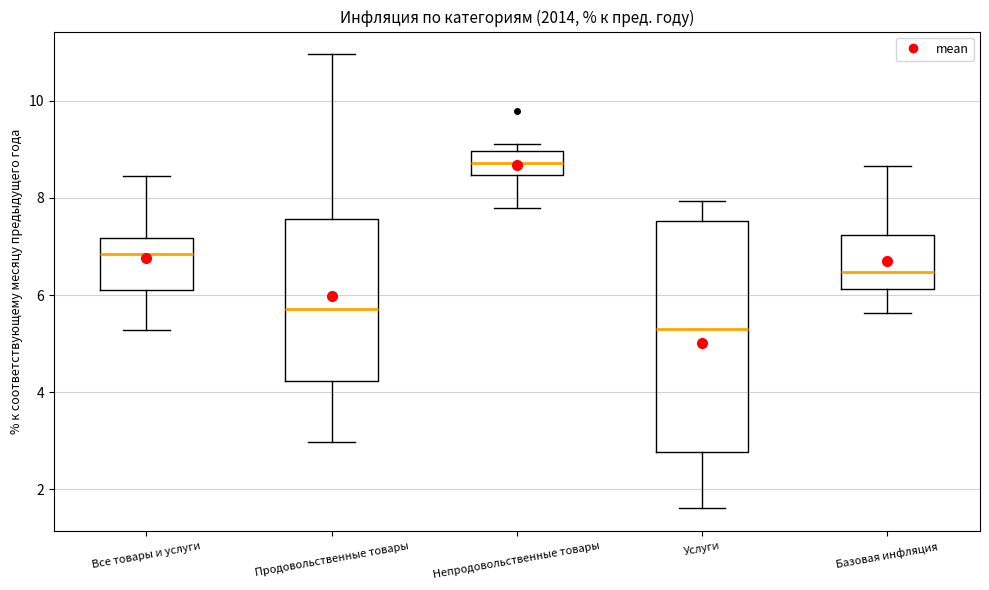

Where does the lower whisker of the box for Непродовольственные товары end on the y-axis? The values are not printed on the chart, so give them approximately, as read against the axis.

7.8